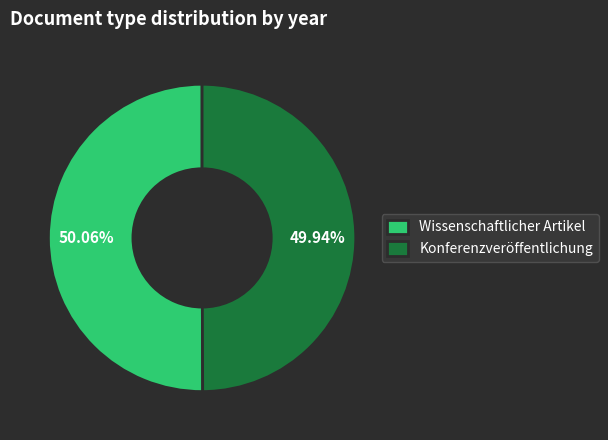

Approximately how many times larger is the value at Konferenzveröffentlichung compared to Wissenschaftlicher Artikel?

1.0